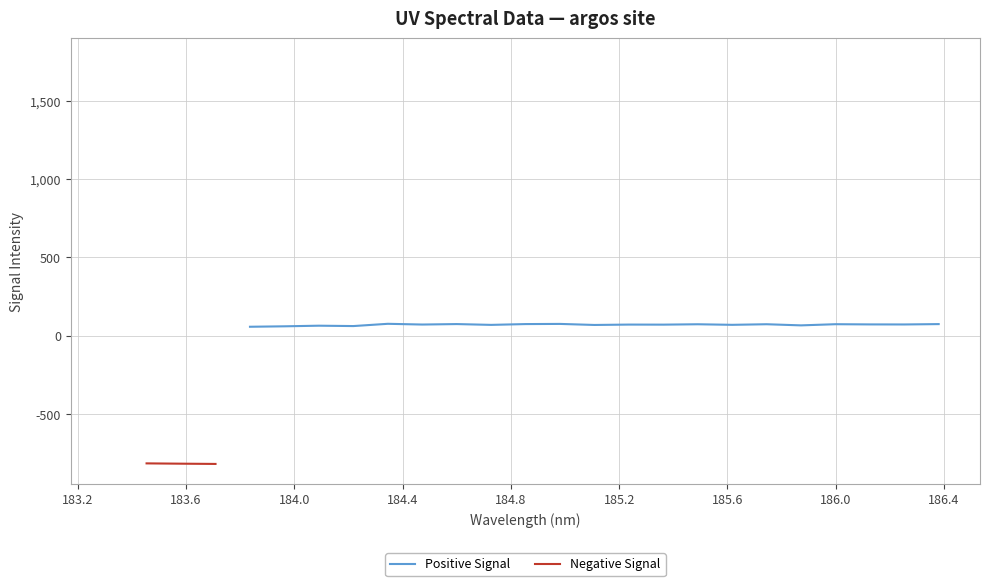

What are all the series names shown in the legend?

Positive Signal, Negative Signal